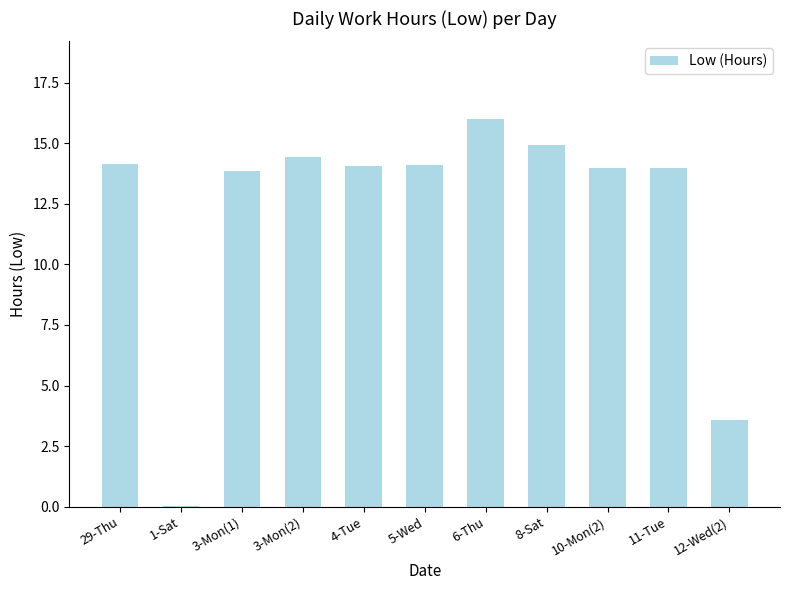

Where is the data nearest to the value 8?

12-Wed(2)